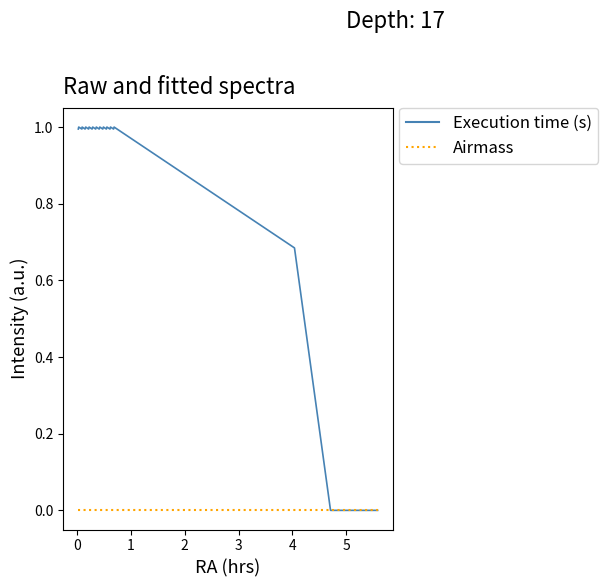

Which series has the largest total across all categories?

Execution time (s)